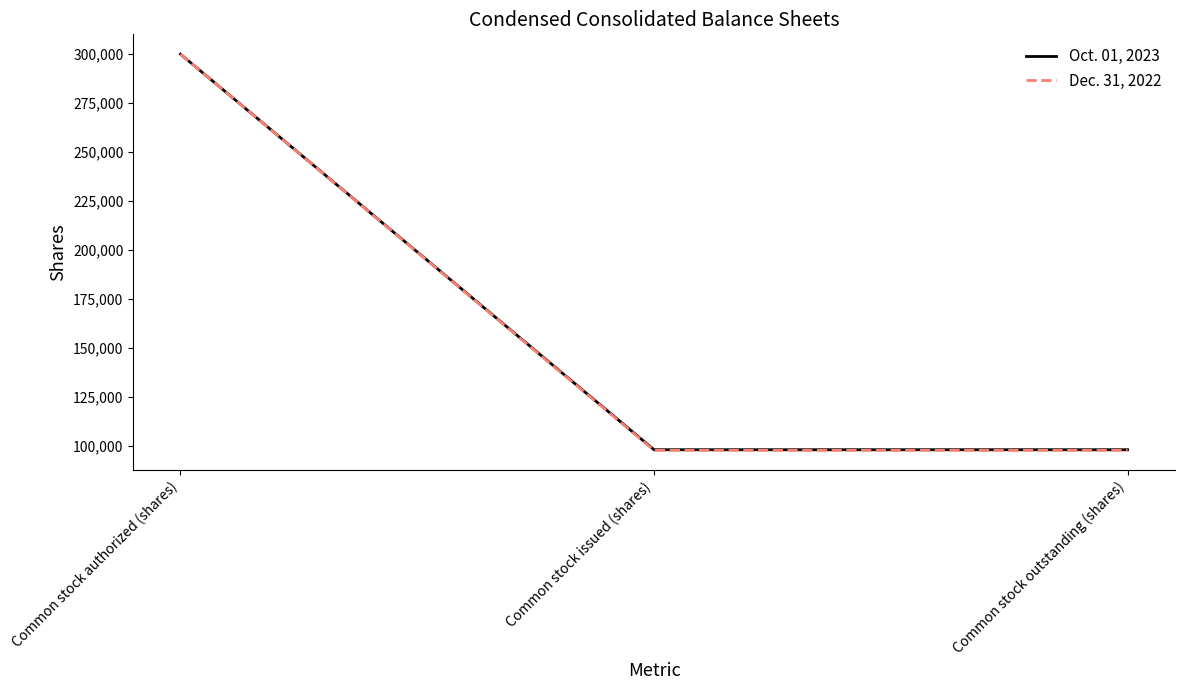

Does the chart have visible grid lines?

No